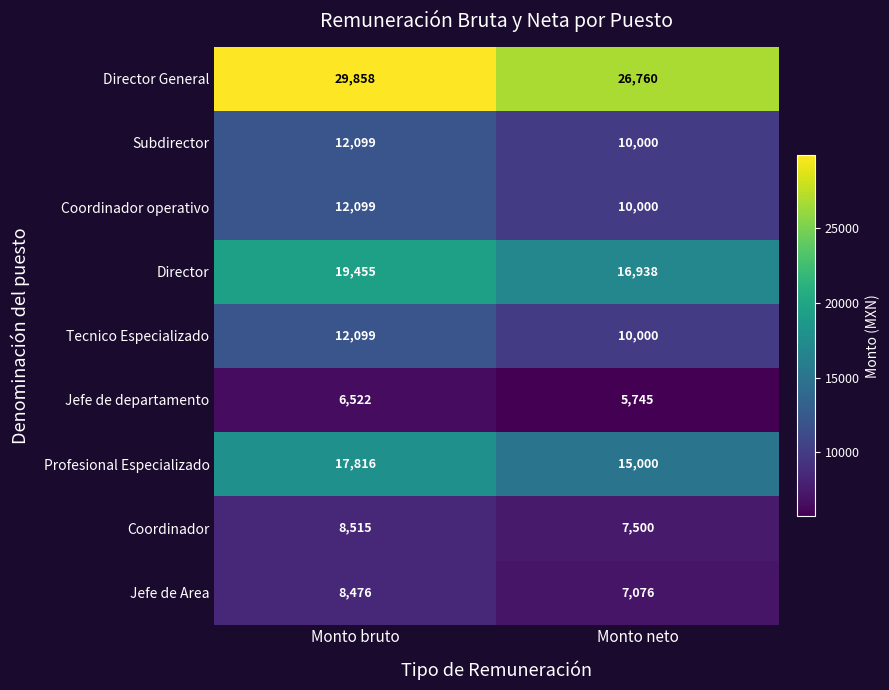

Which series has the largest total across all categories?

Director General